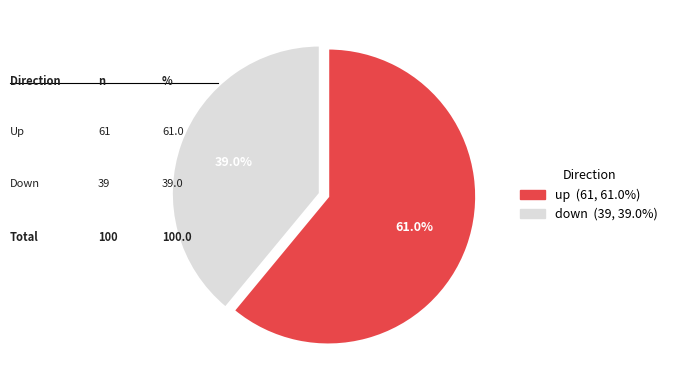

Is it true that up is 61% of the pie?

True